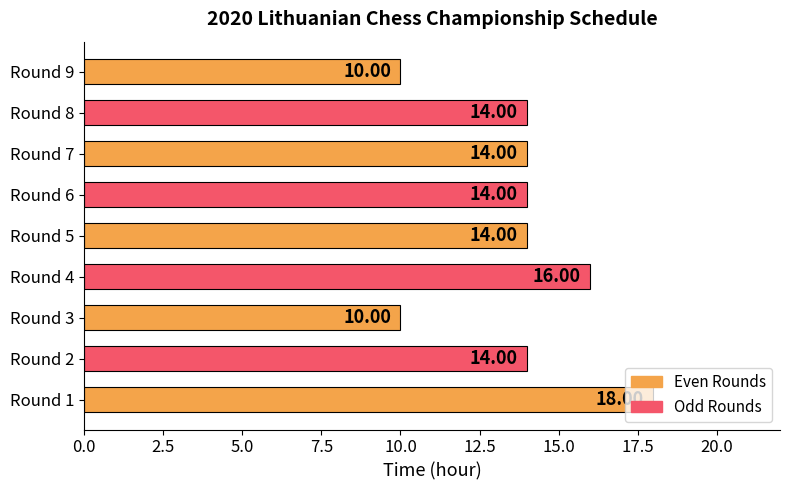

What is the change in value from Round 1 to Round 9?

-8